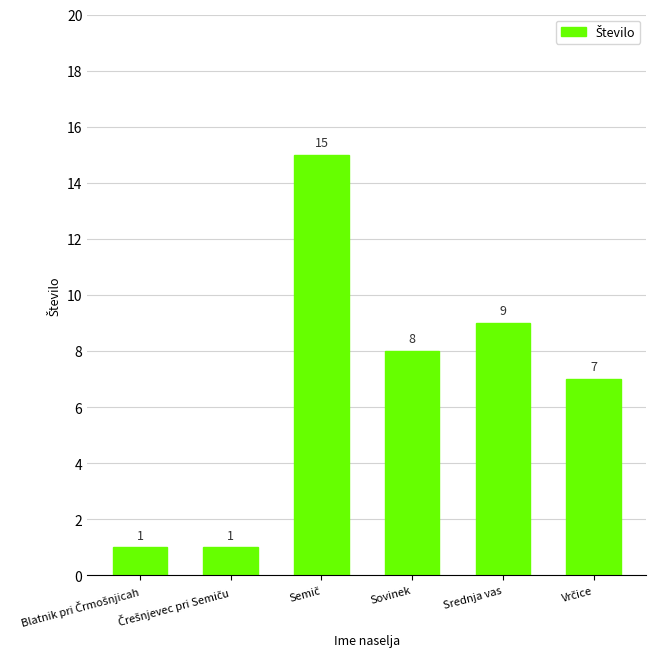

What is the value of the 1st bar from the left?

1